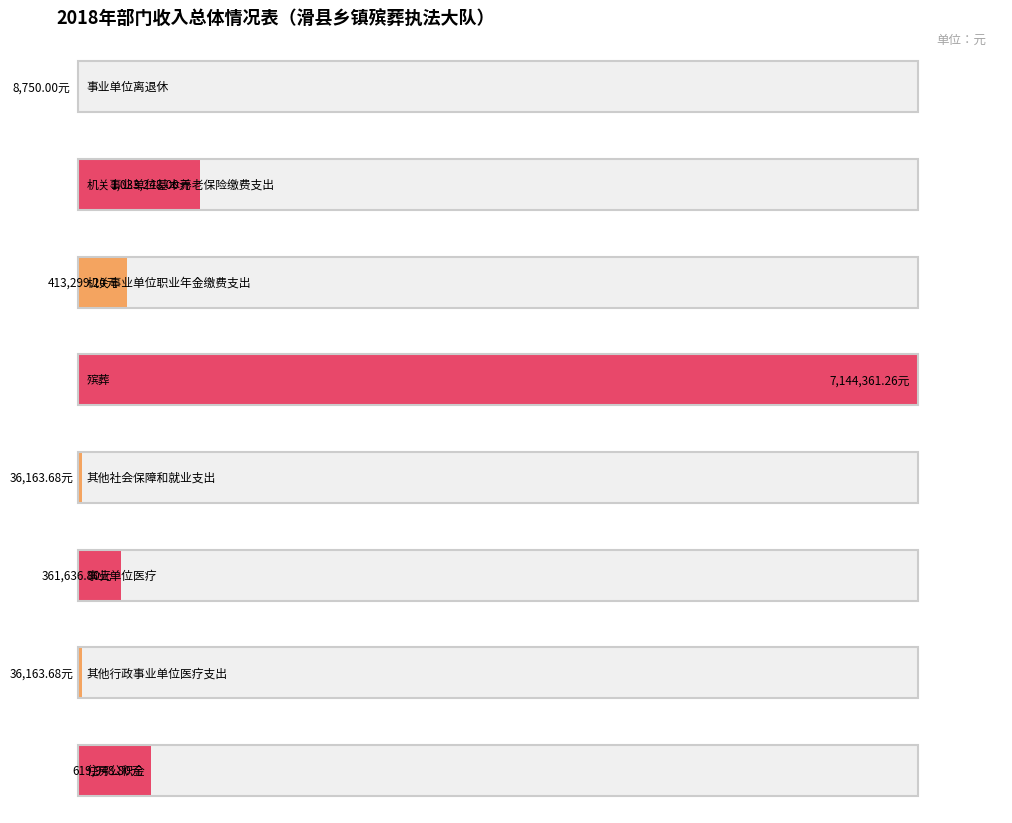

Reading right to left, list all the values displayed in this chart.

一般公共预算: 619948.8	36163.7	361636.8	36163.7	7144361.3	413299.2	1033248.0	8750.0
合计: 619948.8	36163.7	361636.8	36163.7	7144361.3	413299.2	1033248.0	8750.0